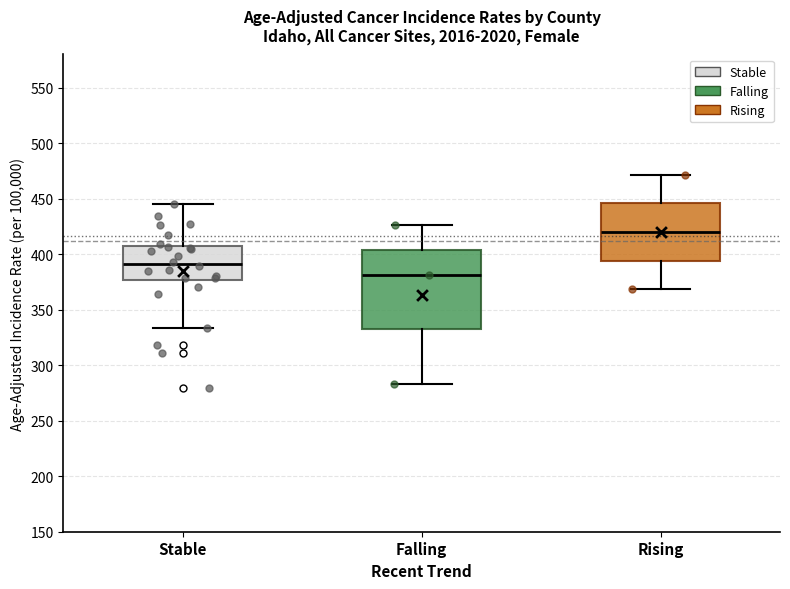

Which box is the tallest, from its lower edge to its upper edge?

Falling